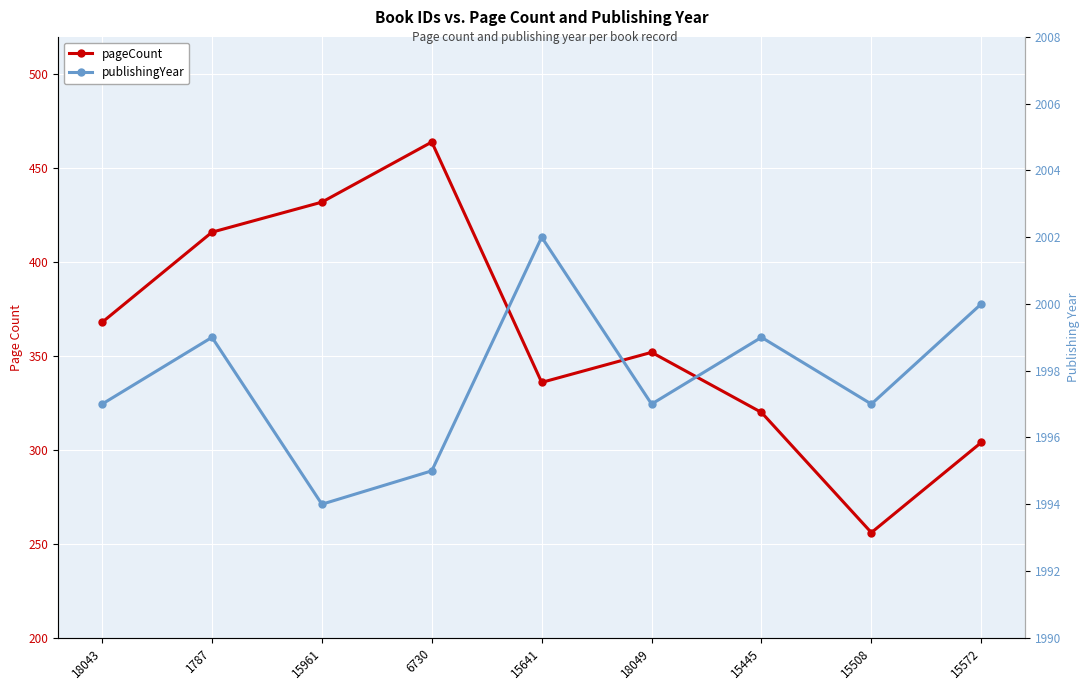

How many data points in pageCount are above 352?

4